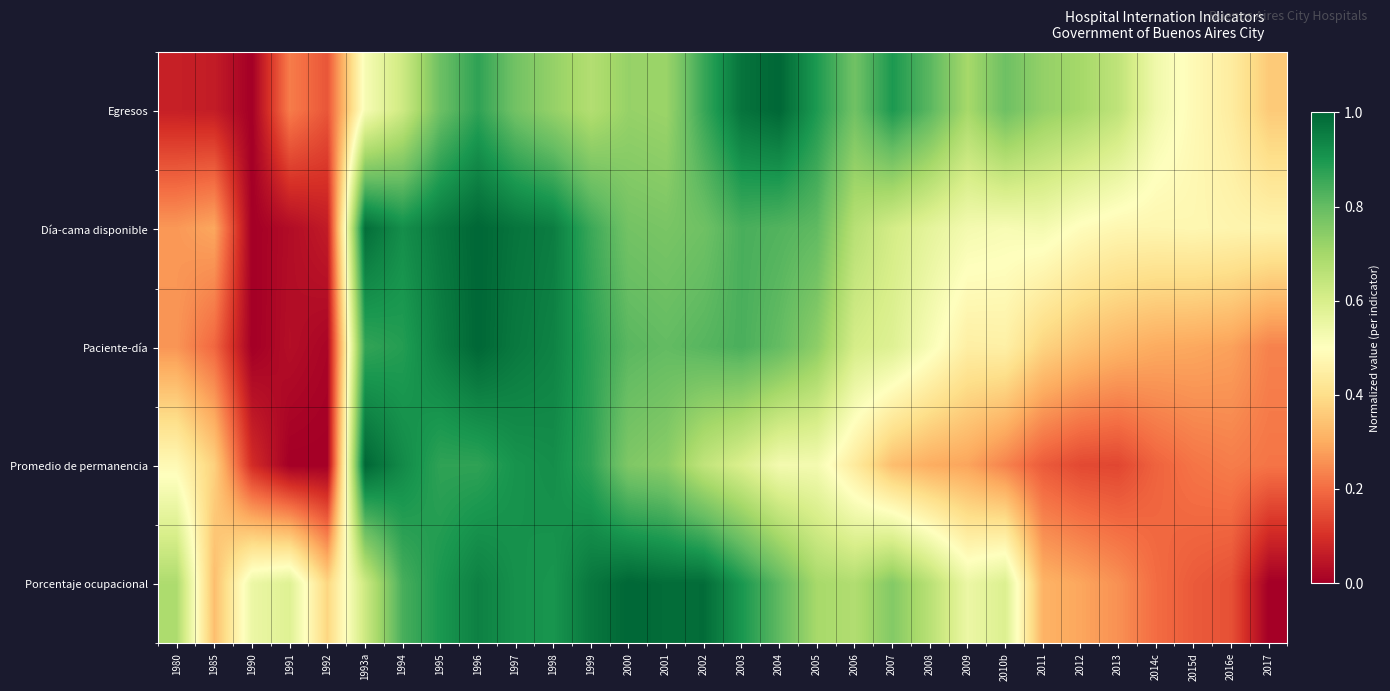

Count the number of data series in this chart.

5